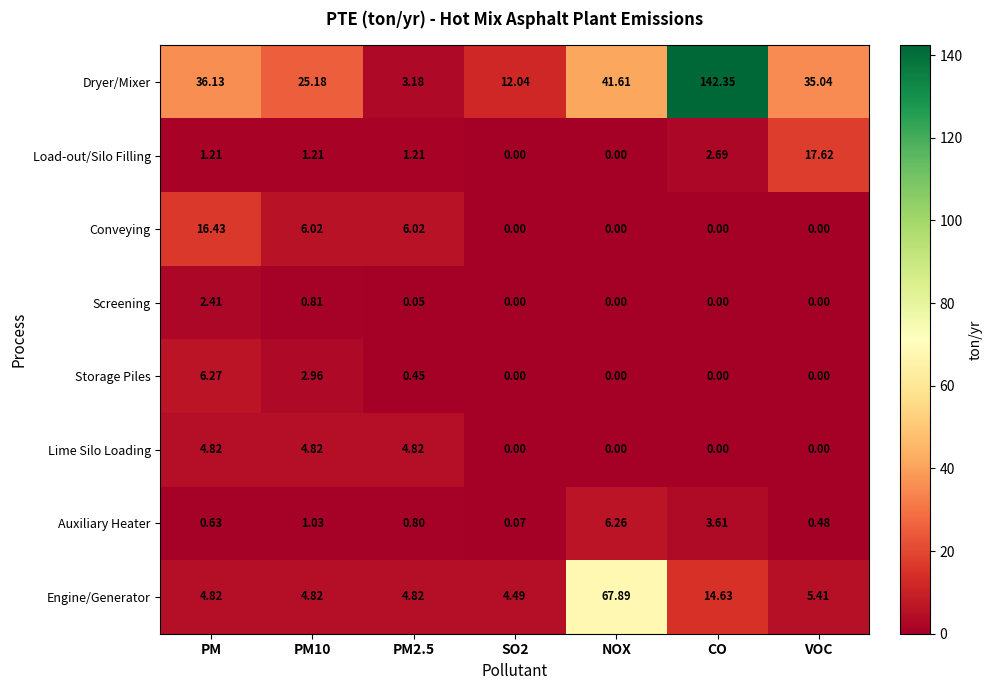

How many values in the Conveying series exceed 0?

3